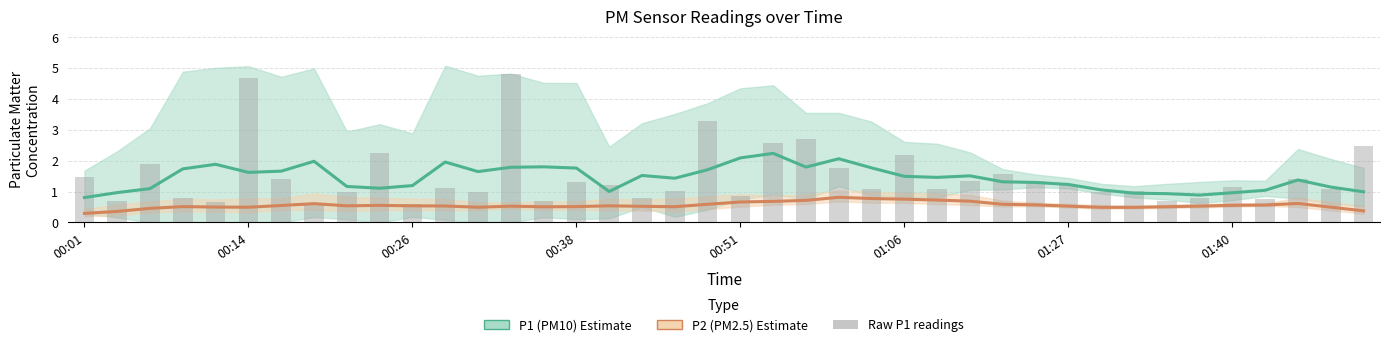

What is the total value across all series at 21?

2.9